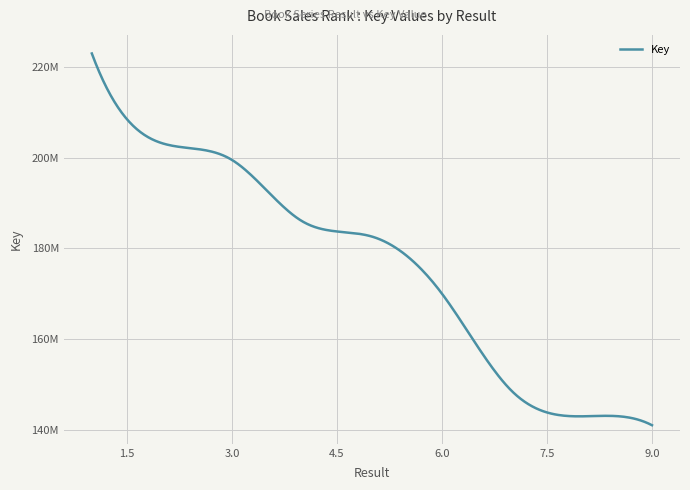

What is the smallest value displayed?

141038445